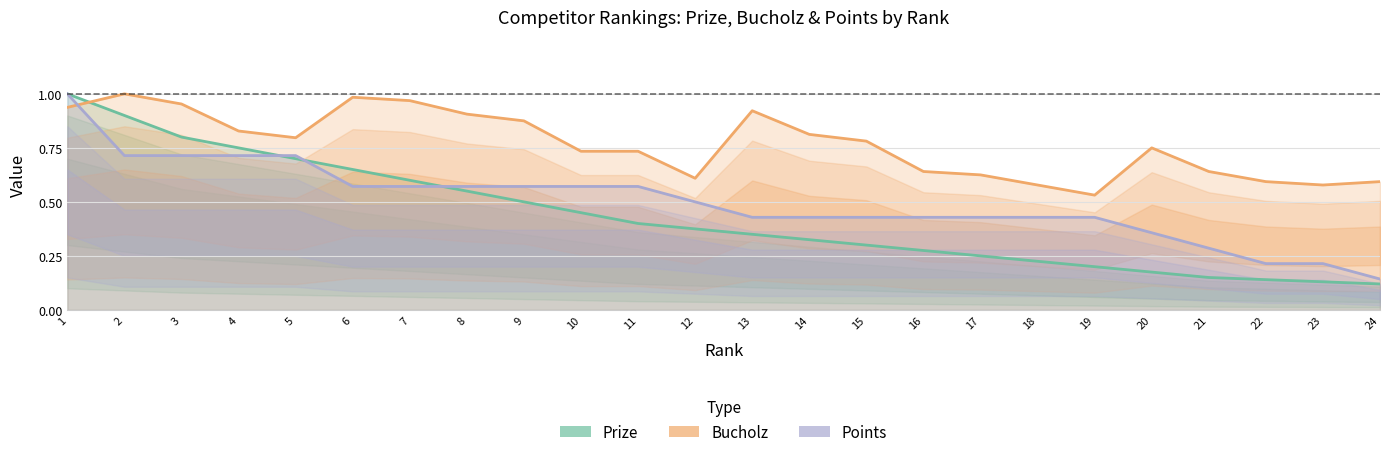

At which label does Points reach its minimum?

24